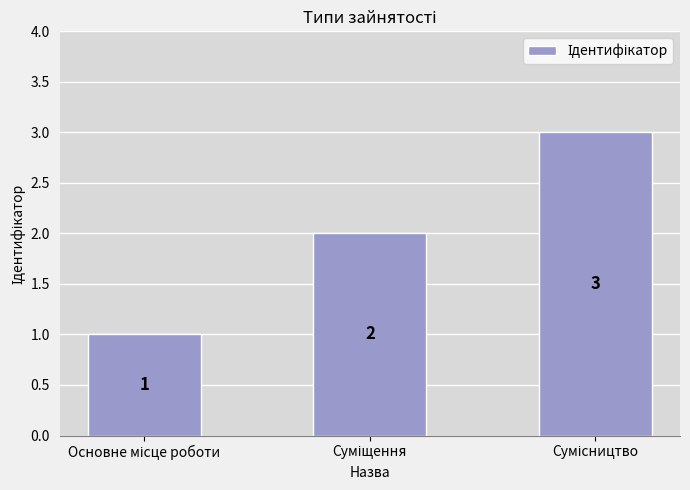

What is the value of the 1st bar from the left?

1